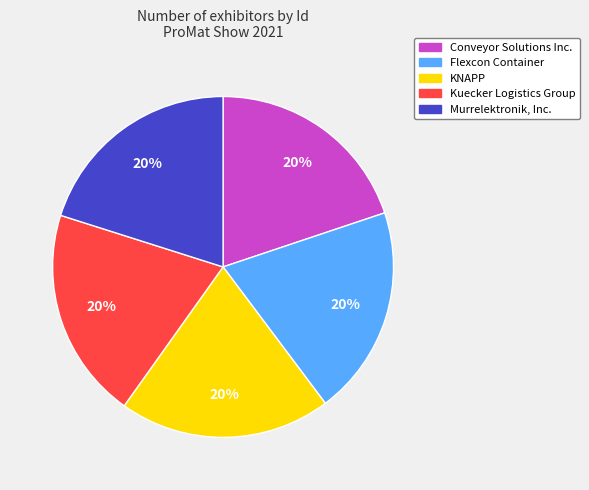

To the nearest percent, what is the combined percentage of Conveyor Solutions Inc. and KNAPP?

40%